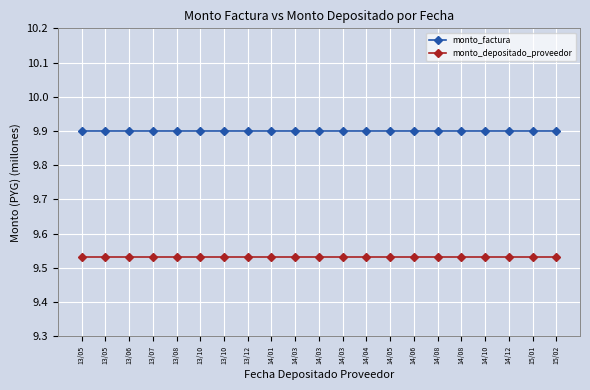

Reading left to right, list all the values displayed in this chart.

monto_factura: 9.9	9.9	9.9	9.9	9.9	9.9	9.9	9.9	9.9	9.9	9.9	9.9	9.9	9.9	9.9	9.9	9.9	9.9	9.9	9.9	9.9
monto_depositado_proveedor: 9.5	9.5	9.5	9.5	9.5	9.5	9.5	9.5	9.5	9.5	9.5	9.5	9.5	9.5	9.5	9.5	9.5	9.5	9.5	9.5	9.5